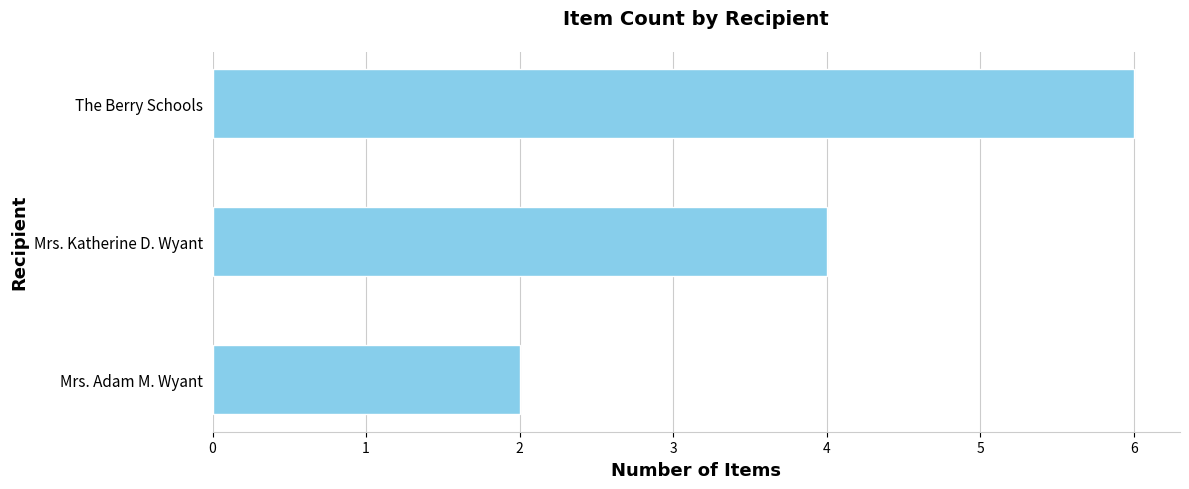

What is the difference between the maximum and second lowest values?

2